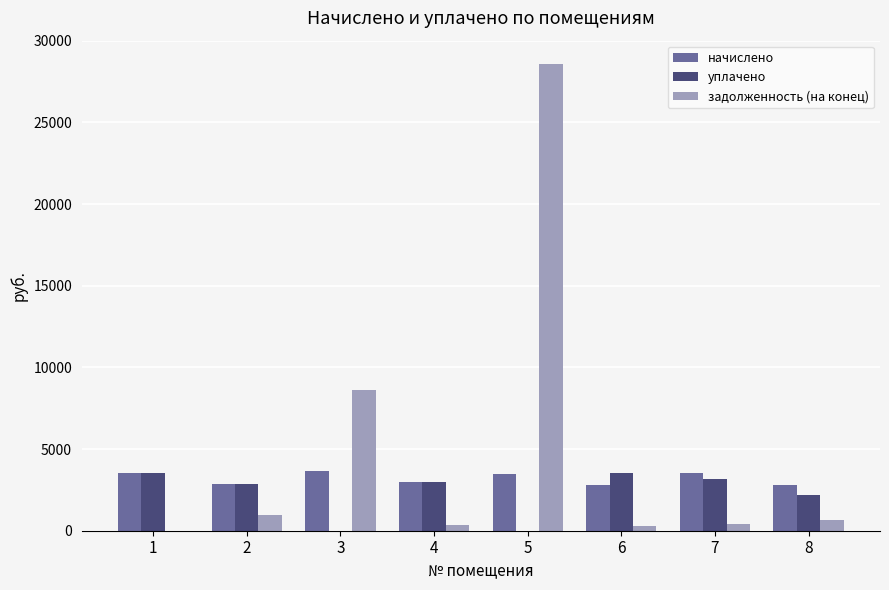

How many groups of bars are there?

8